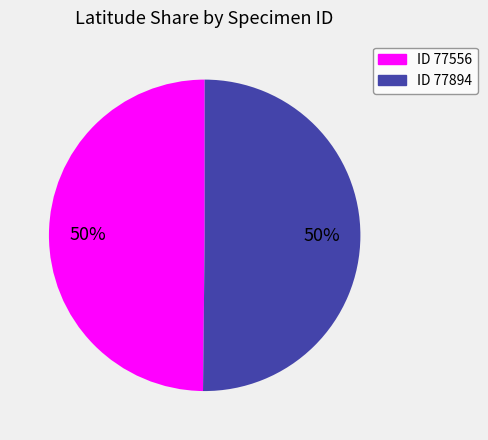

To the nearest percent, what is the average slice percentage?

50%